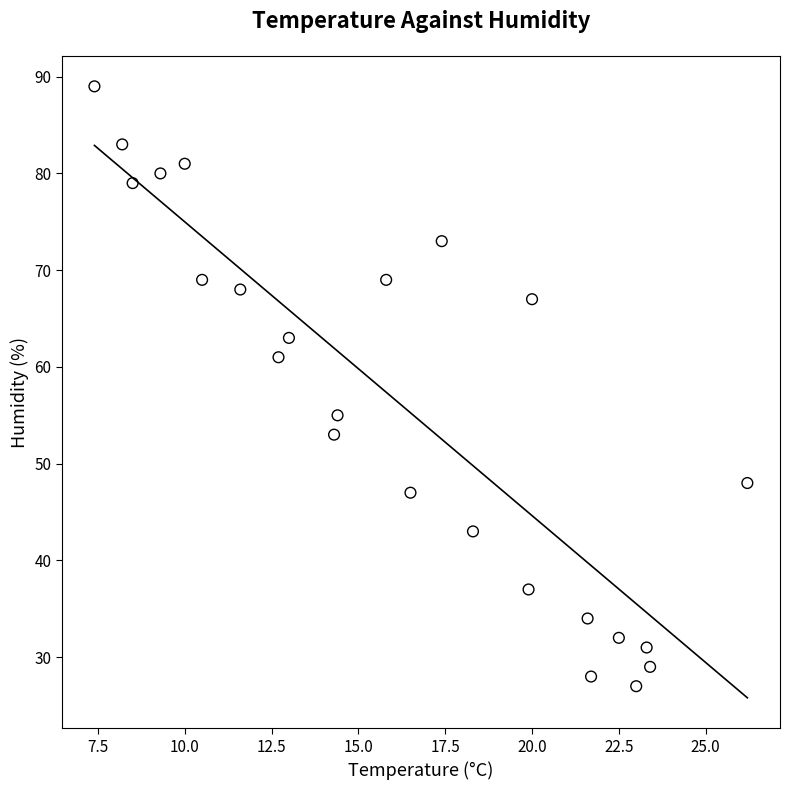

What is the range of Y values (max minus min)?

62